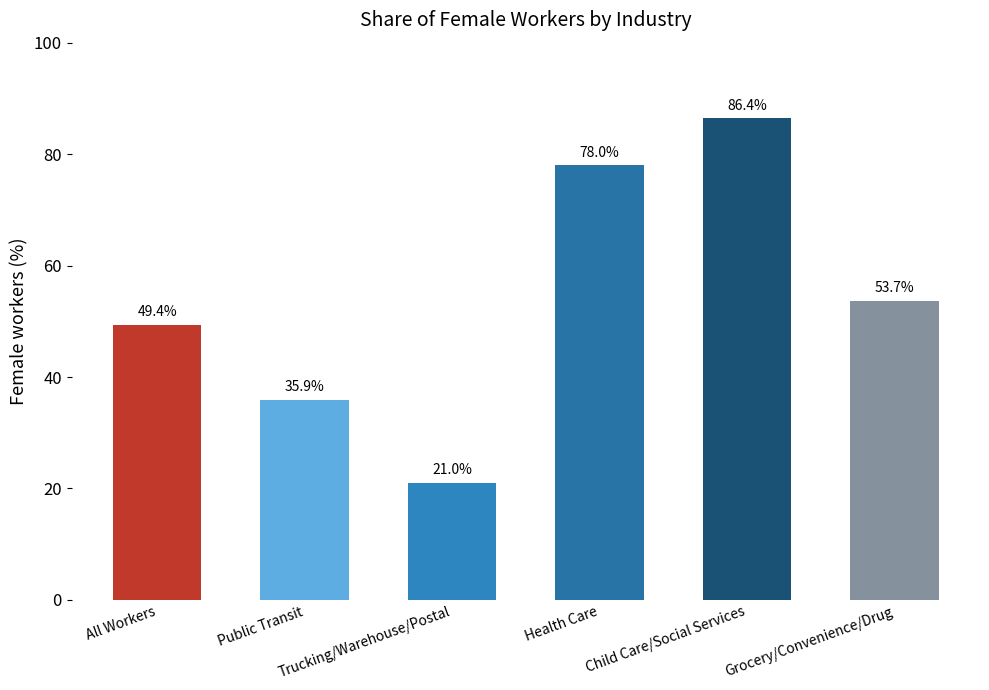

How many data points are less than 53?

3